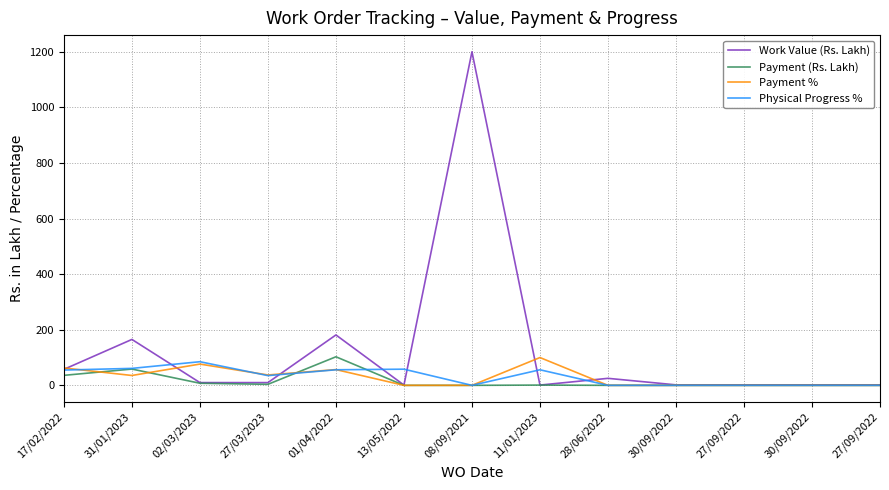

Does the chart have visible grid lines?

Yes